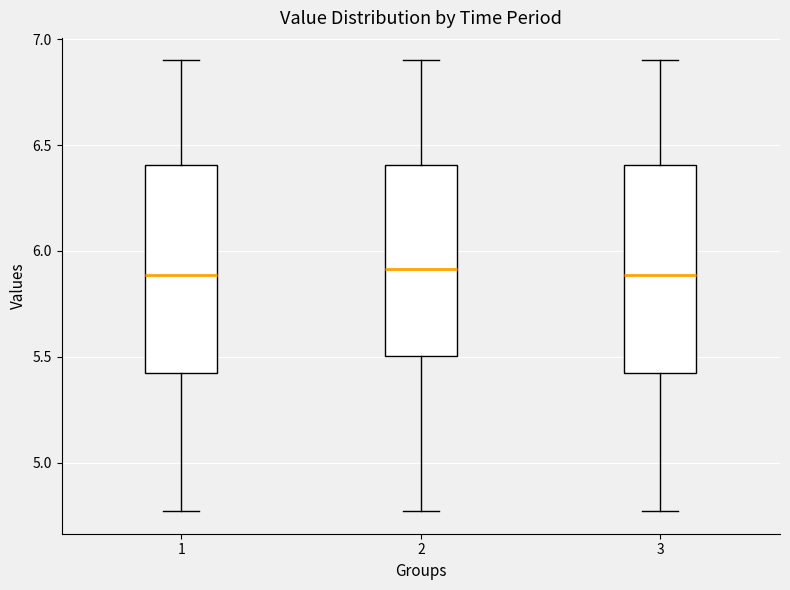

Reading left to right, transcribe this box plot: for each box, give where its median line is, the range the box spans, and where its two whiskers end, as read against the y-axis. The values are not printed on the chart, so give them approximately, as read against the axis.

1: median 5.90, box 5.40 to 6.40, whiskers 4.75 to 6.90
2: median 5.90, box 5.50 to 6.40, whiskers 4.75 to 6.90
3: median 5.90, box 5.40 to 6.40, whiskers 4.75 to 6.90